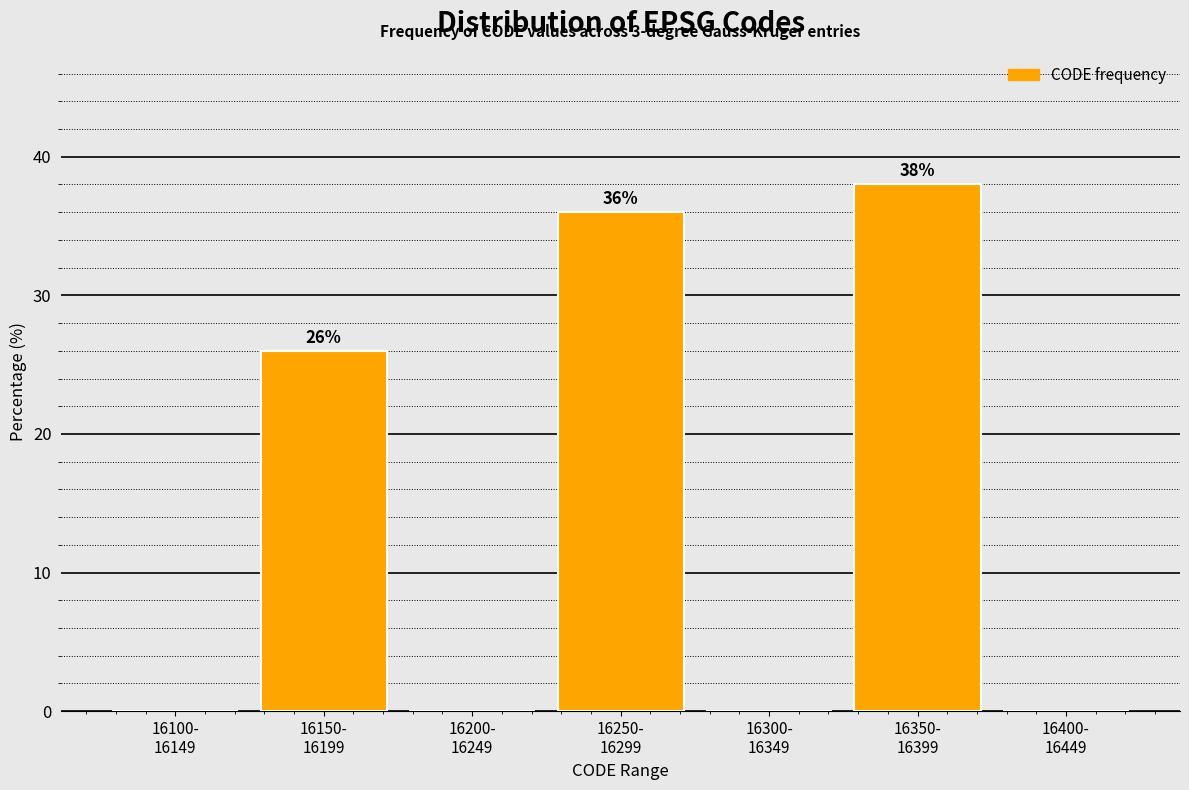

What is the greatest value displayed?

38